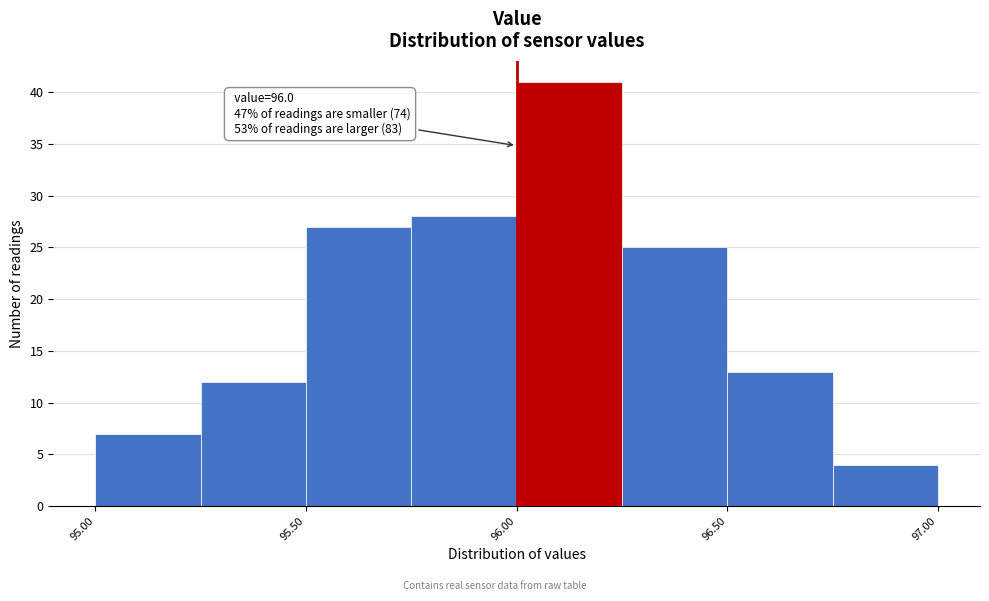

Which range on the x-axis has the tallest bar?

96.00 to 96.25